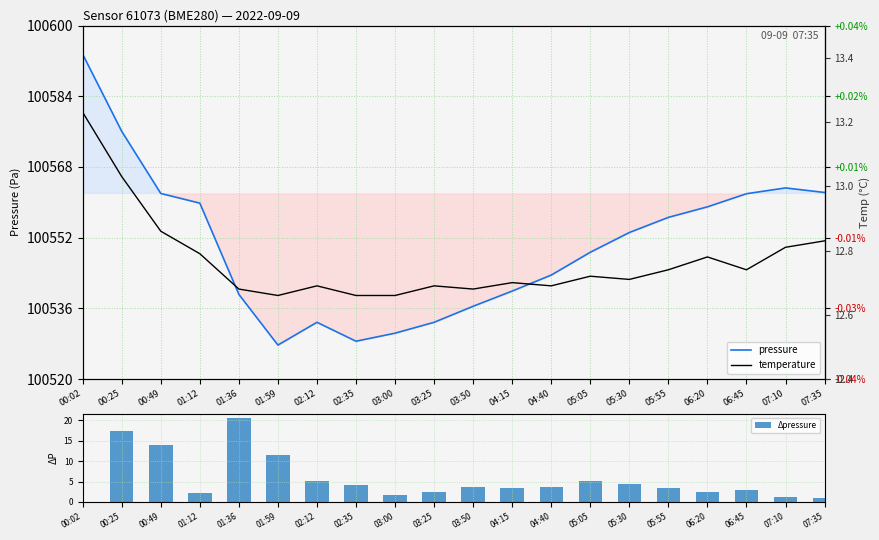

Reading left to right, transcribe all the data shown in this chart.

pressure: 100593.5	100576.1	100562.0	100559.8	100539.2	100527.7	100532.8	100528.6	100530.4	100532.8	100536.5	100539.9	100543.5	100548.7	100553.2	100556.6	100559.0	100561.9	100563.2	100562.2
Δpressure: 0.0	17.4	14.1	2.2	20.6	11.5	5.1	4.3	1.8	2.5	3.6	3.4	3.6	5.2	4.5	3.4	2.4	3.0	1.3	1.0
temperature: 13.2	13.0	12.9	12.8	12.7	12.7	12.7	12.7	12.7	12.7	12.7	12.7	12.7	12.7	12.7	12.7	12.8	12.7	12.8	12.8